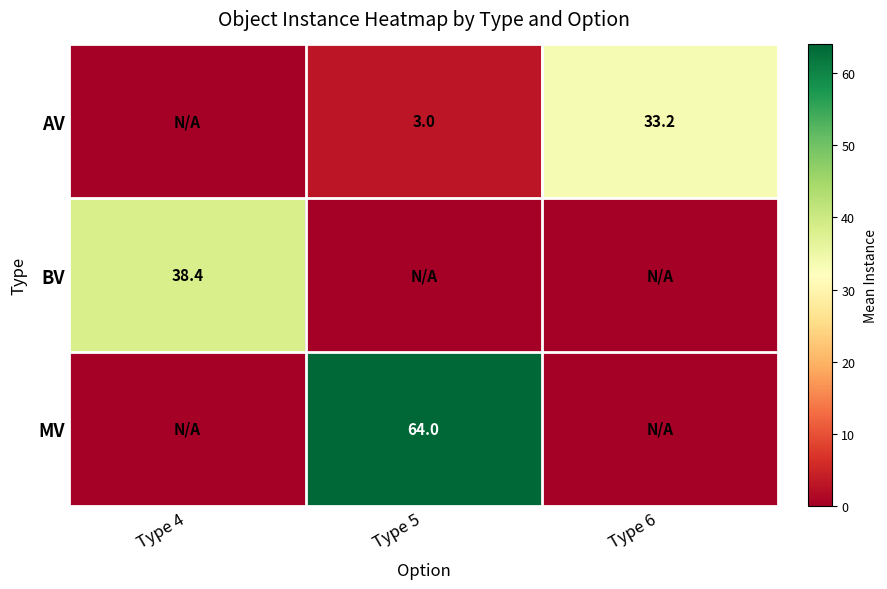

At how many categories does at least one series exceed 21?

3